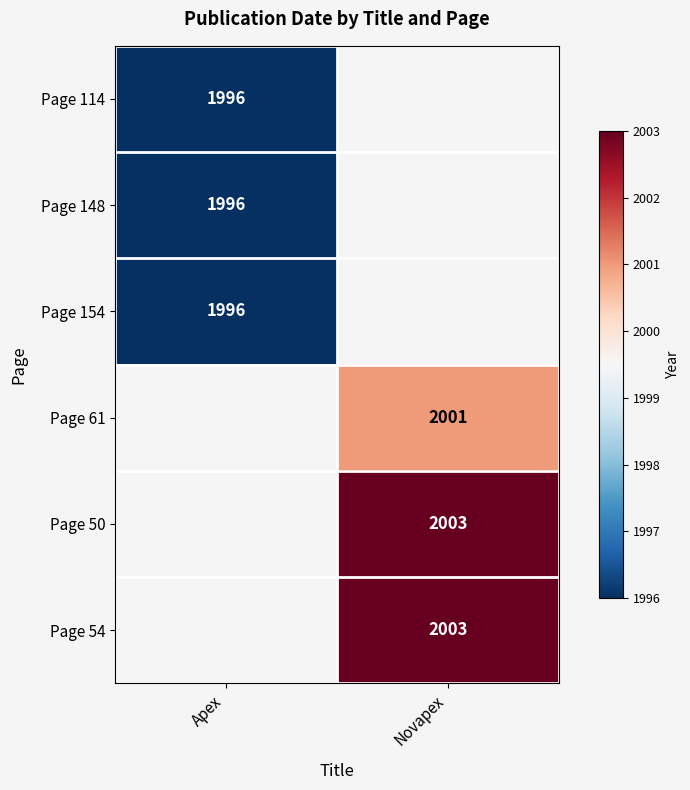

True or false: Page 114 has a value of 1996 at Apex.

True